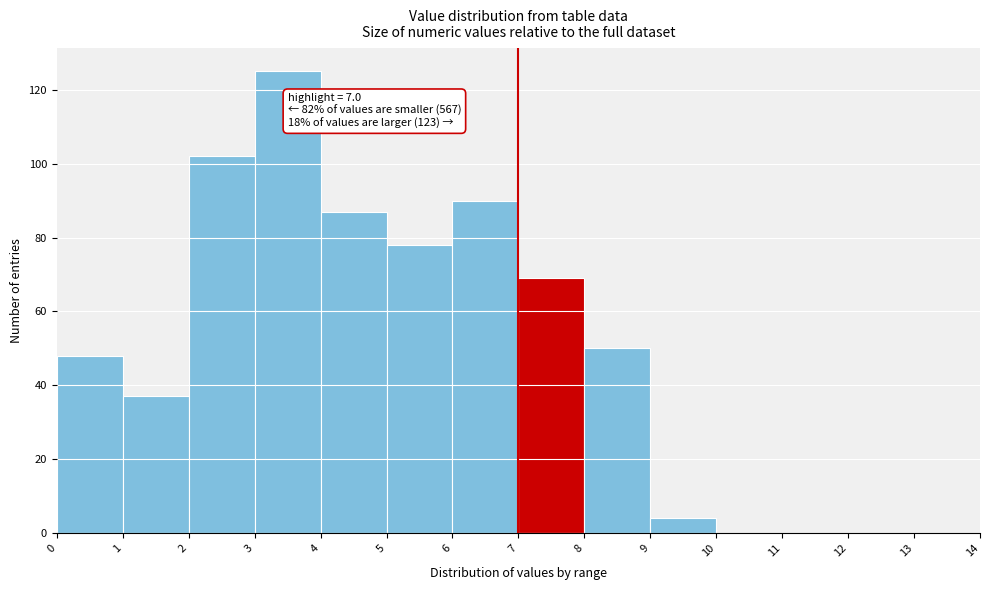

Which range on the x-axis has the tallest bar?

3 to 4